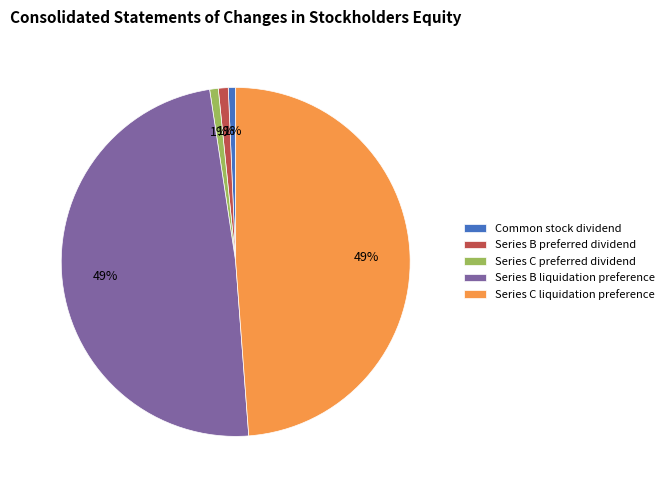

To the nearest percent, what percentage of the pie is Series C preferred dividend?

1%